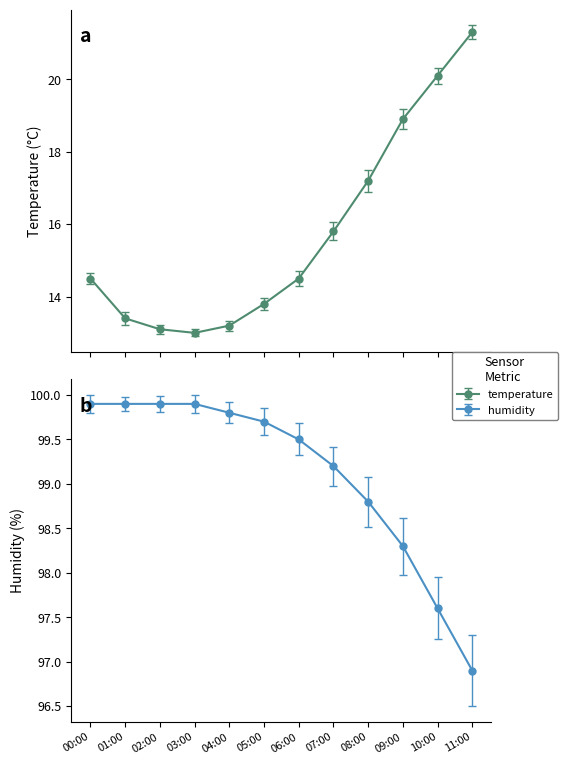

How many lines are shown in the chart?

2